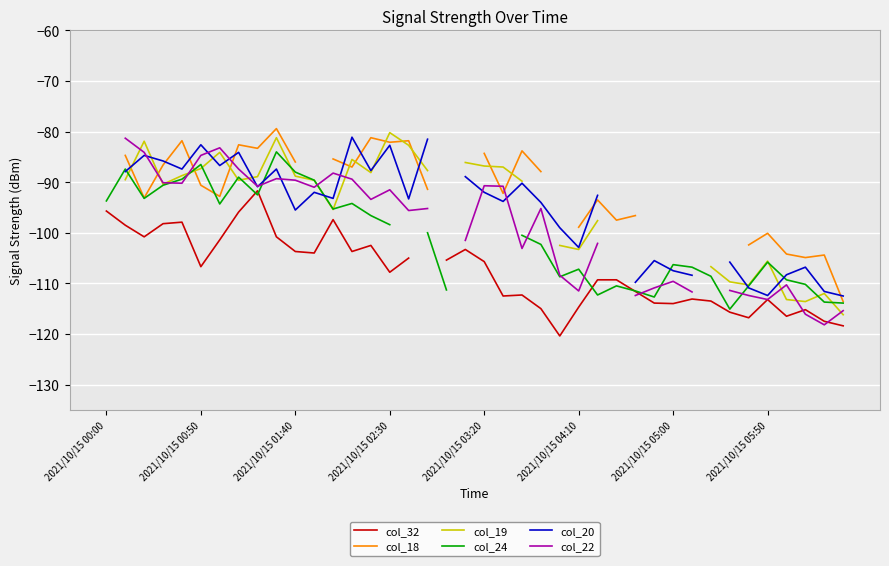

How many distinct data groups are displayed?

6